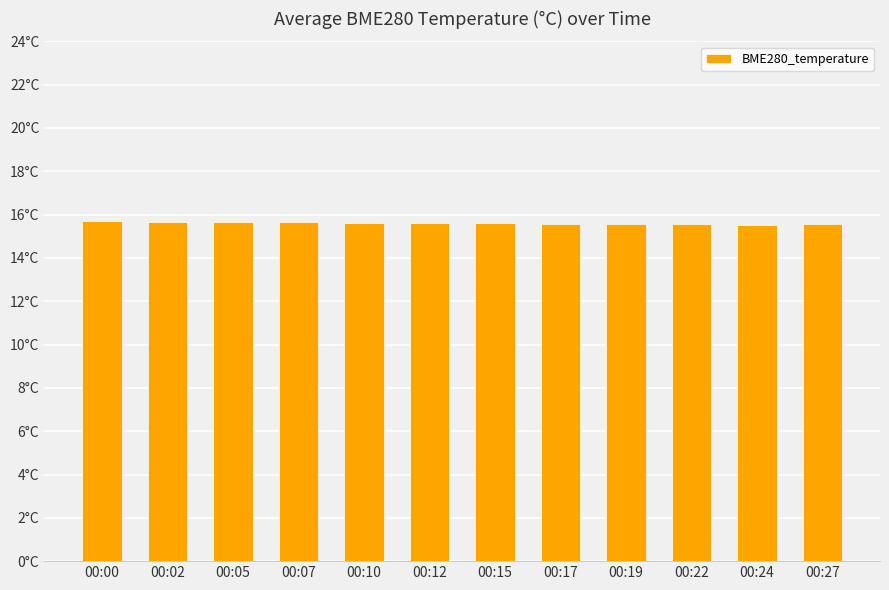

Does the chart contain any negative values?

No